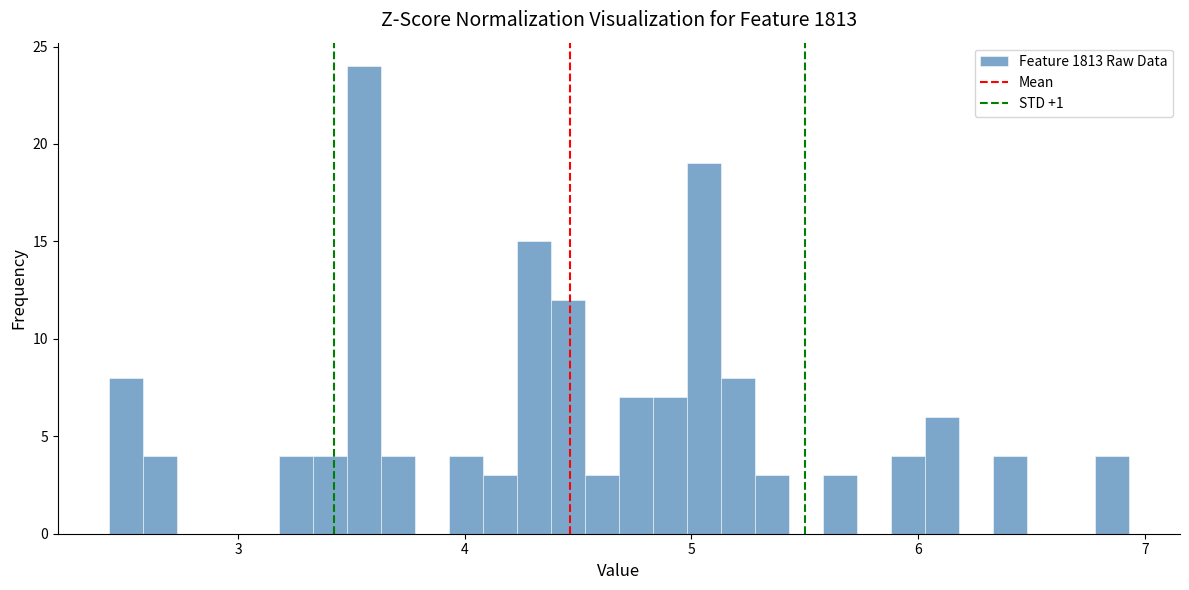

Read against the x-axis, roughly where is the centre of the tallest bar?

3.6